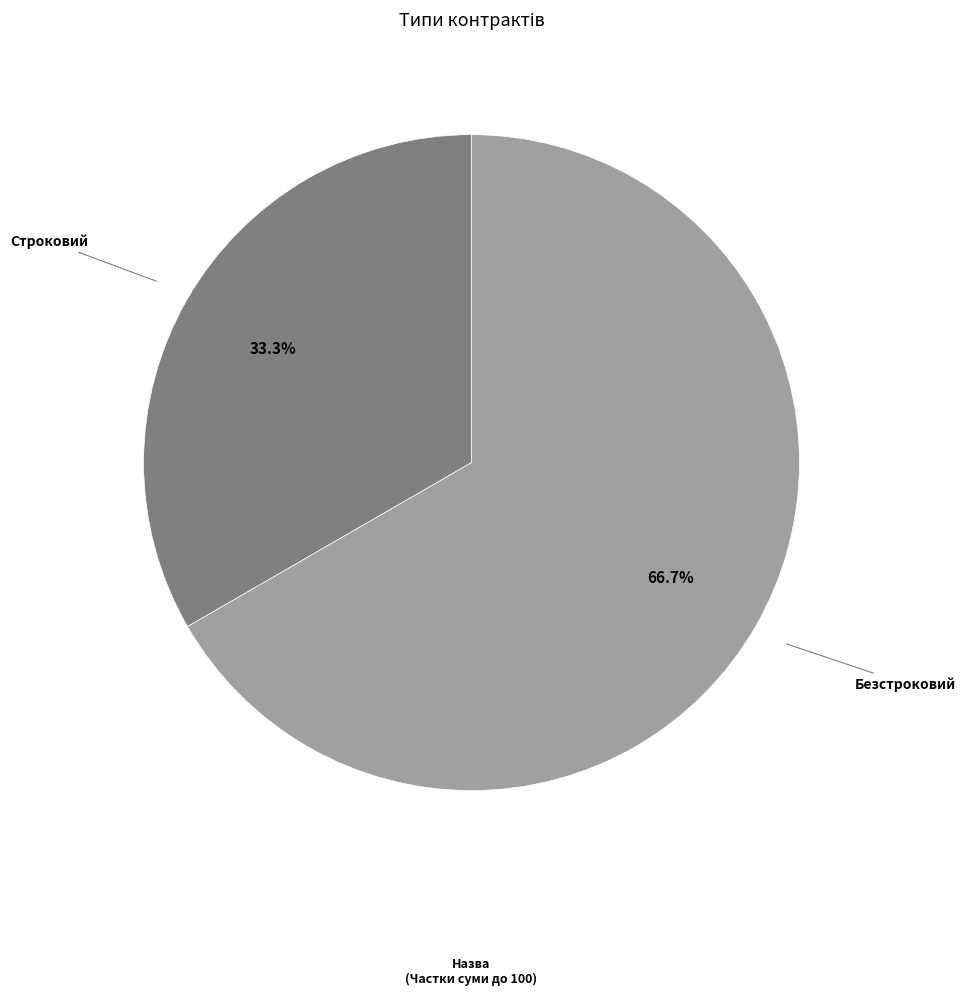

Does any single category account for the majority?

Yes